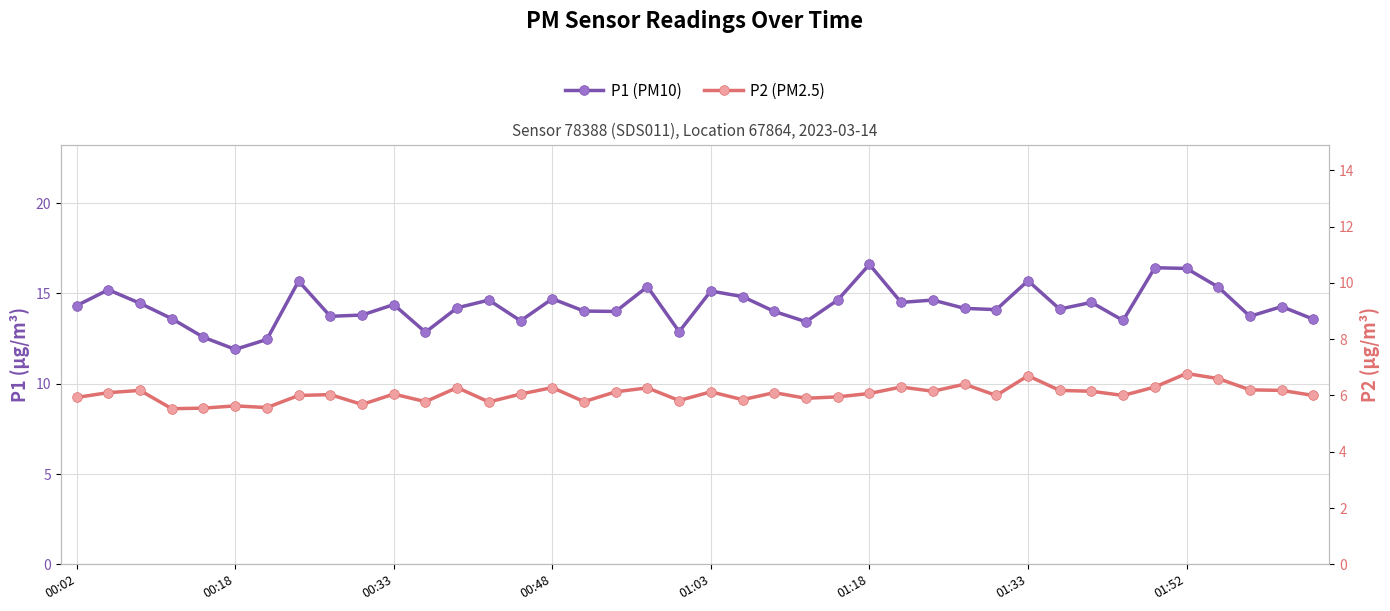

Between 01:52 and 01:03, which is larger?

01:52